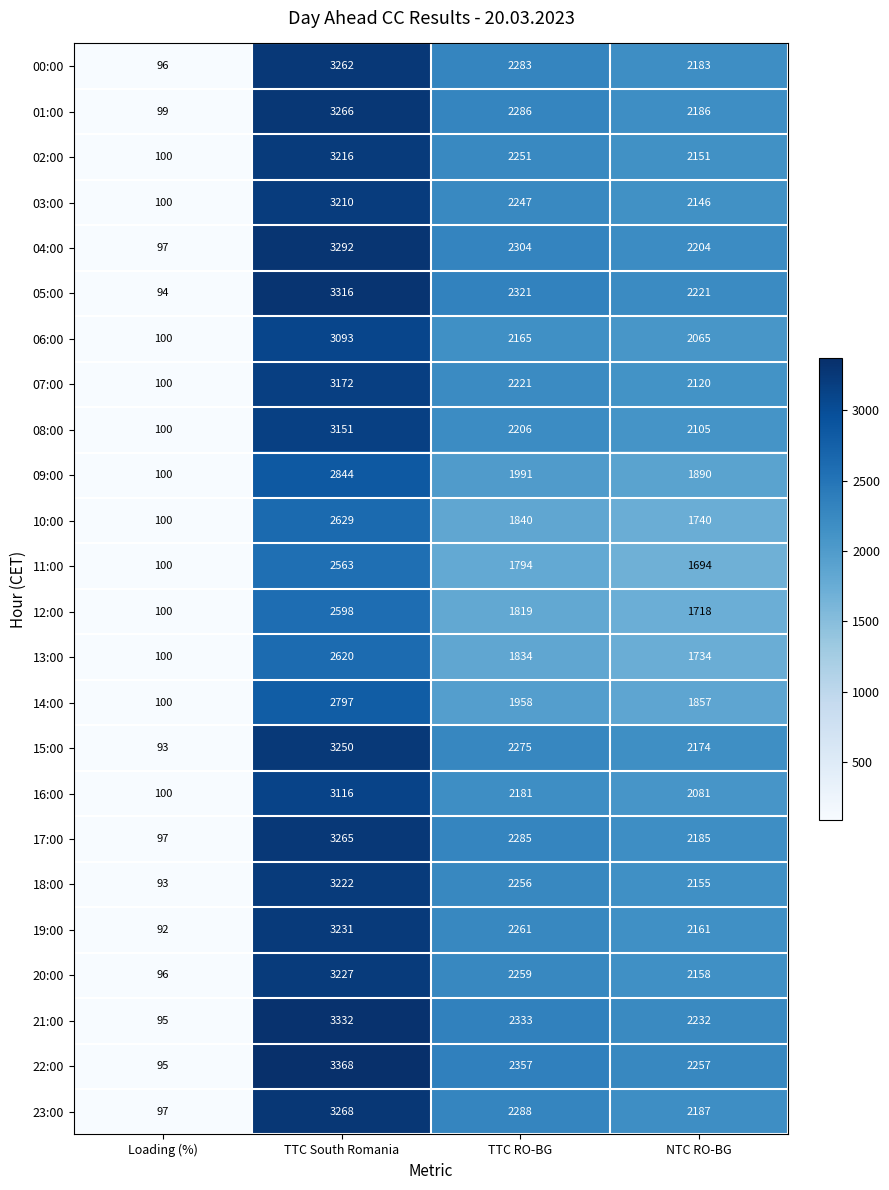

At how many categories does at least one series exceed 3117?

1